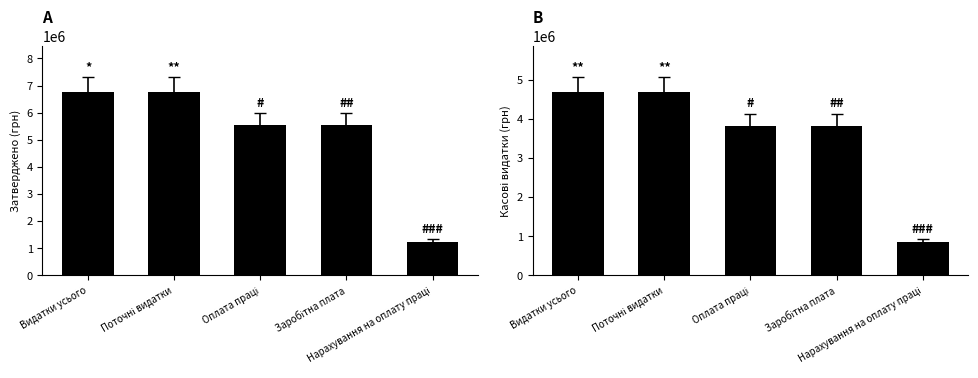

How many groups of bars are there?

5